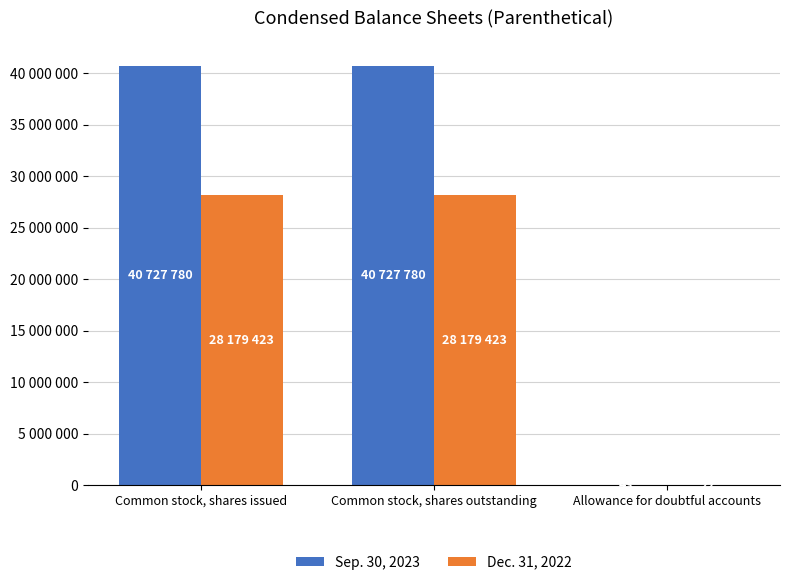

Which series has the widest spread of values?

Sep. 30, 2023